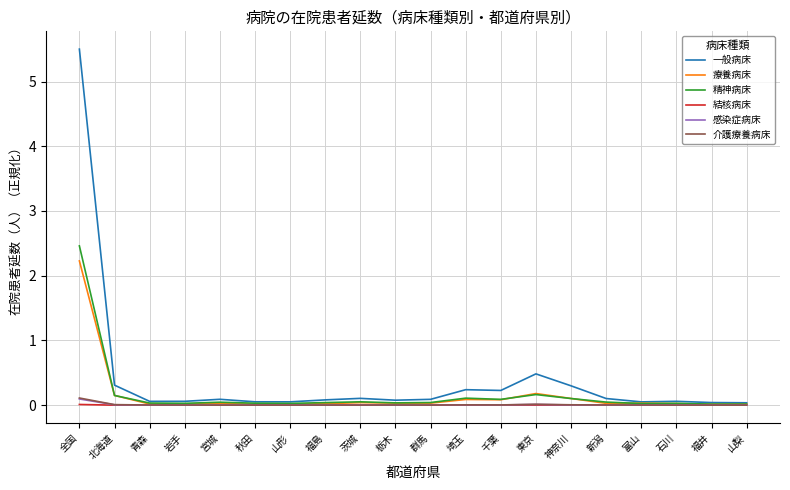

What is the difference between the highest and lowest values at 新潟?

0.1